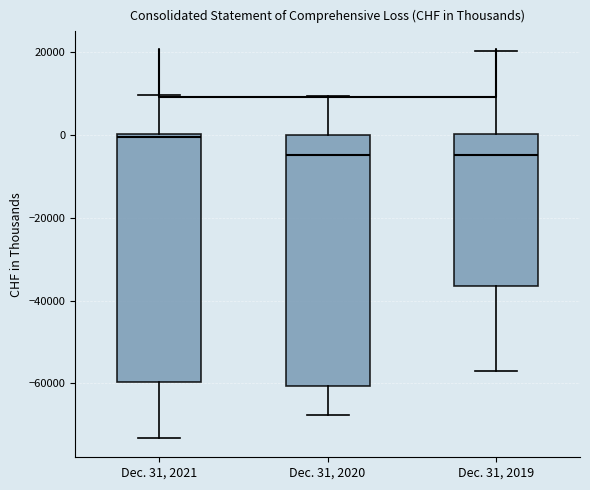

Reading left to right, read every box against the y-axis: the position of its median line, the range the box covers, and the ends of its whiskers. The values are not printed on the chart, so give them approximately, as read against the axis.

Dec. 31, 2021: median 0 (just below the box's upper edge), box -60000 to 0, whiskers -74000 to 10000
Dec. 31, 2020: median -4000, box -60000 to 0, whiskers -68000 to 10000
Dec. 31, 2019: median -4000, box -36000 to 0, whiskers -58000 to 20000